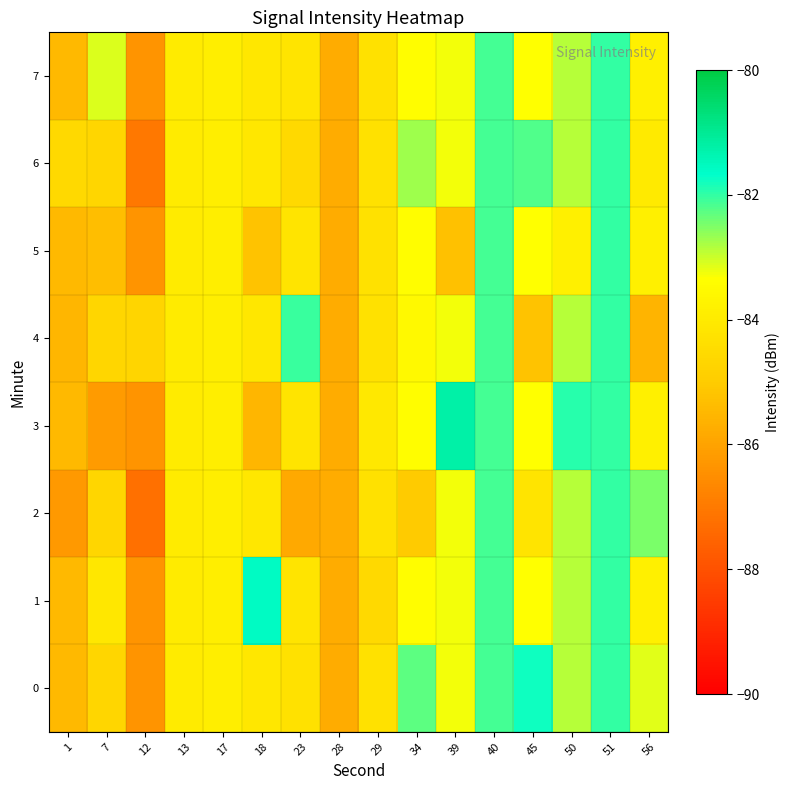

Which has a higher value, 56 or 18?

56